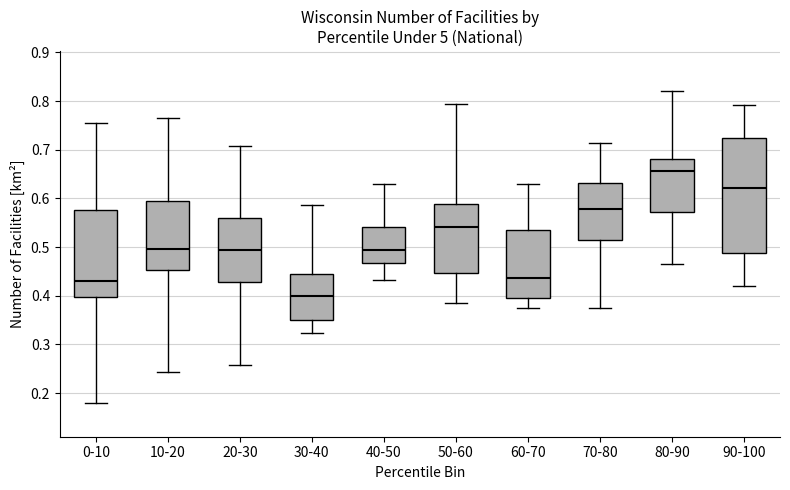

Which box is the tallest, from its lower edge to its upper edge?

90-100